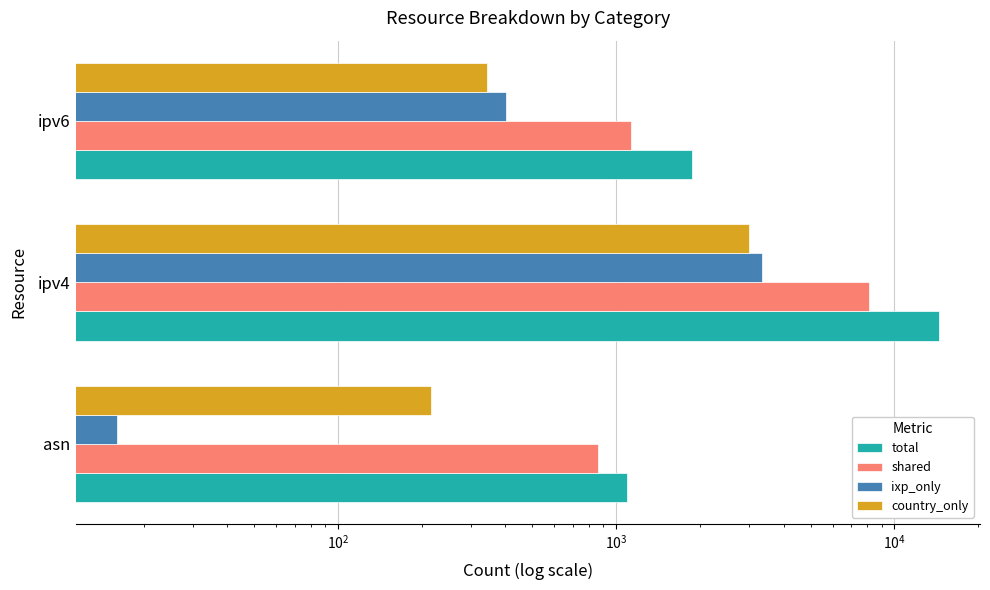

Does the chart contain any negative values?

No